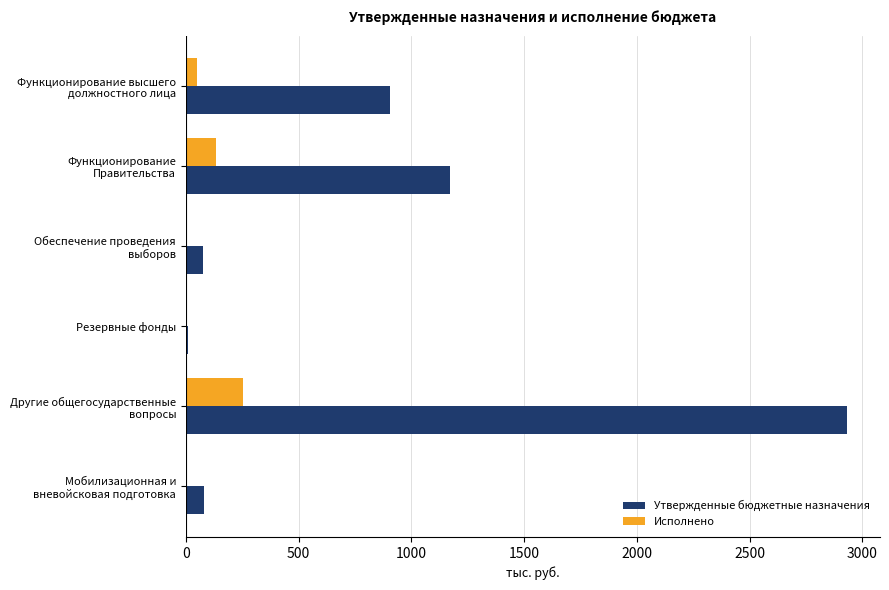

What is the greatest value displayed?

2932.0